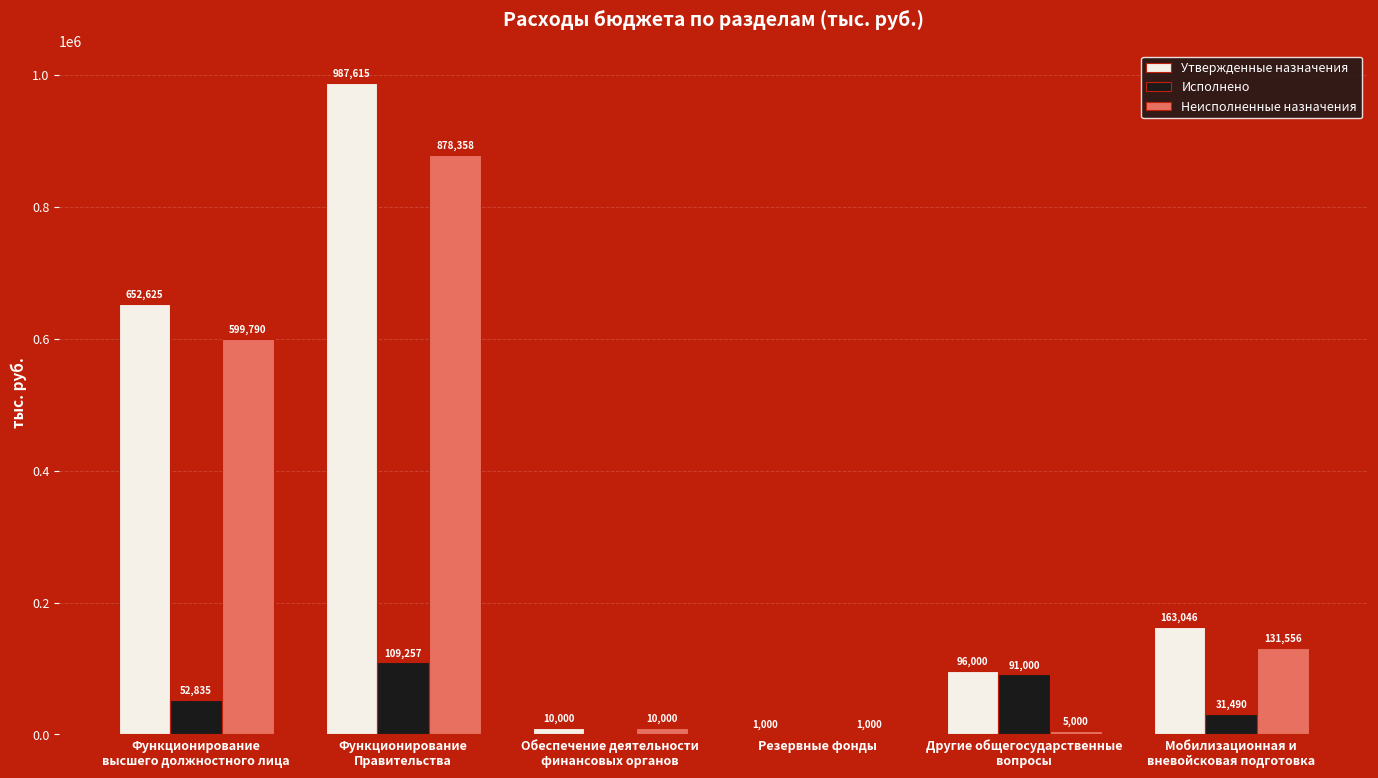

At which label is Исполнено closest to 54628?

Функционирование
высшего должностного лица